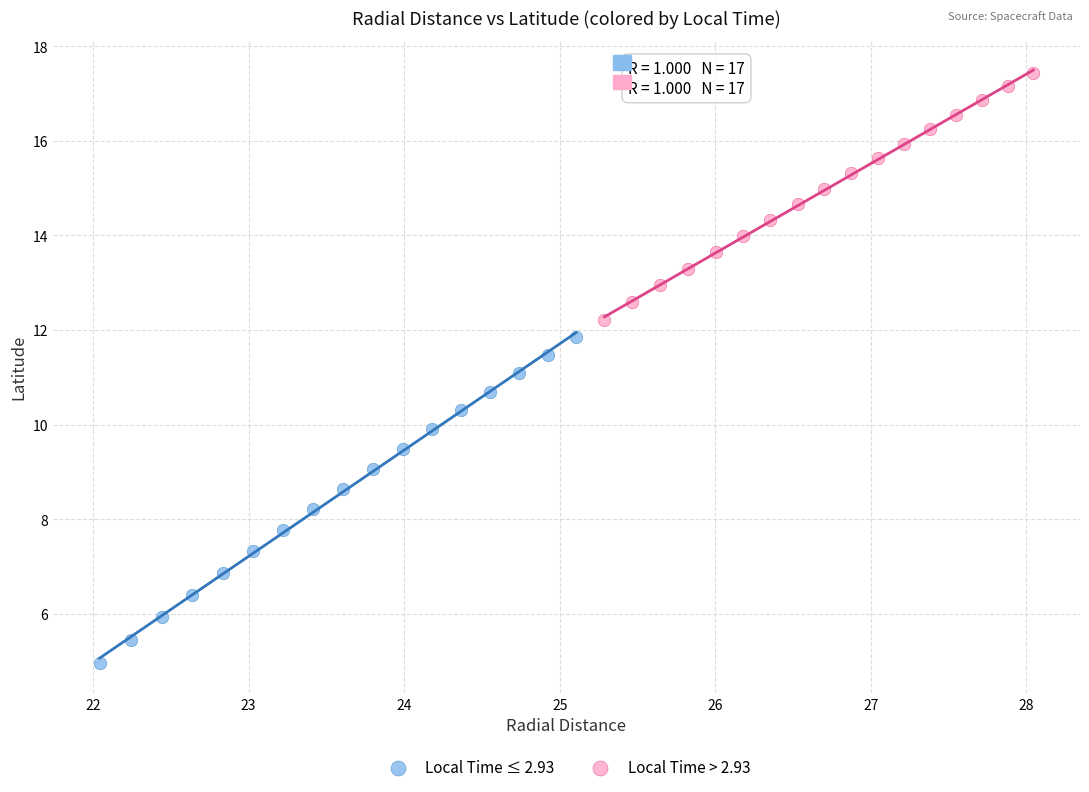

Which series has the widest spread of Y values?

Local Time ≤ 2.93